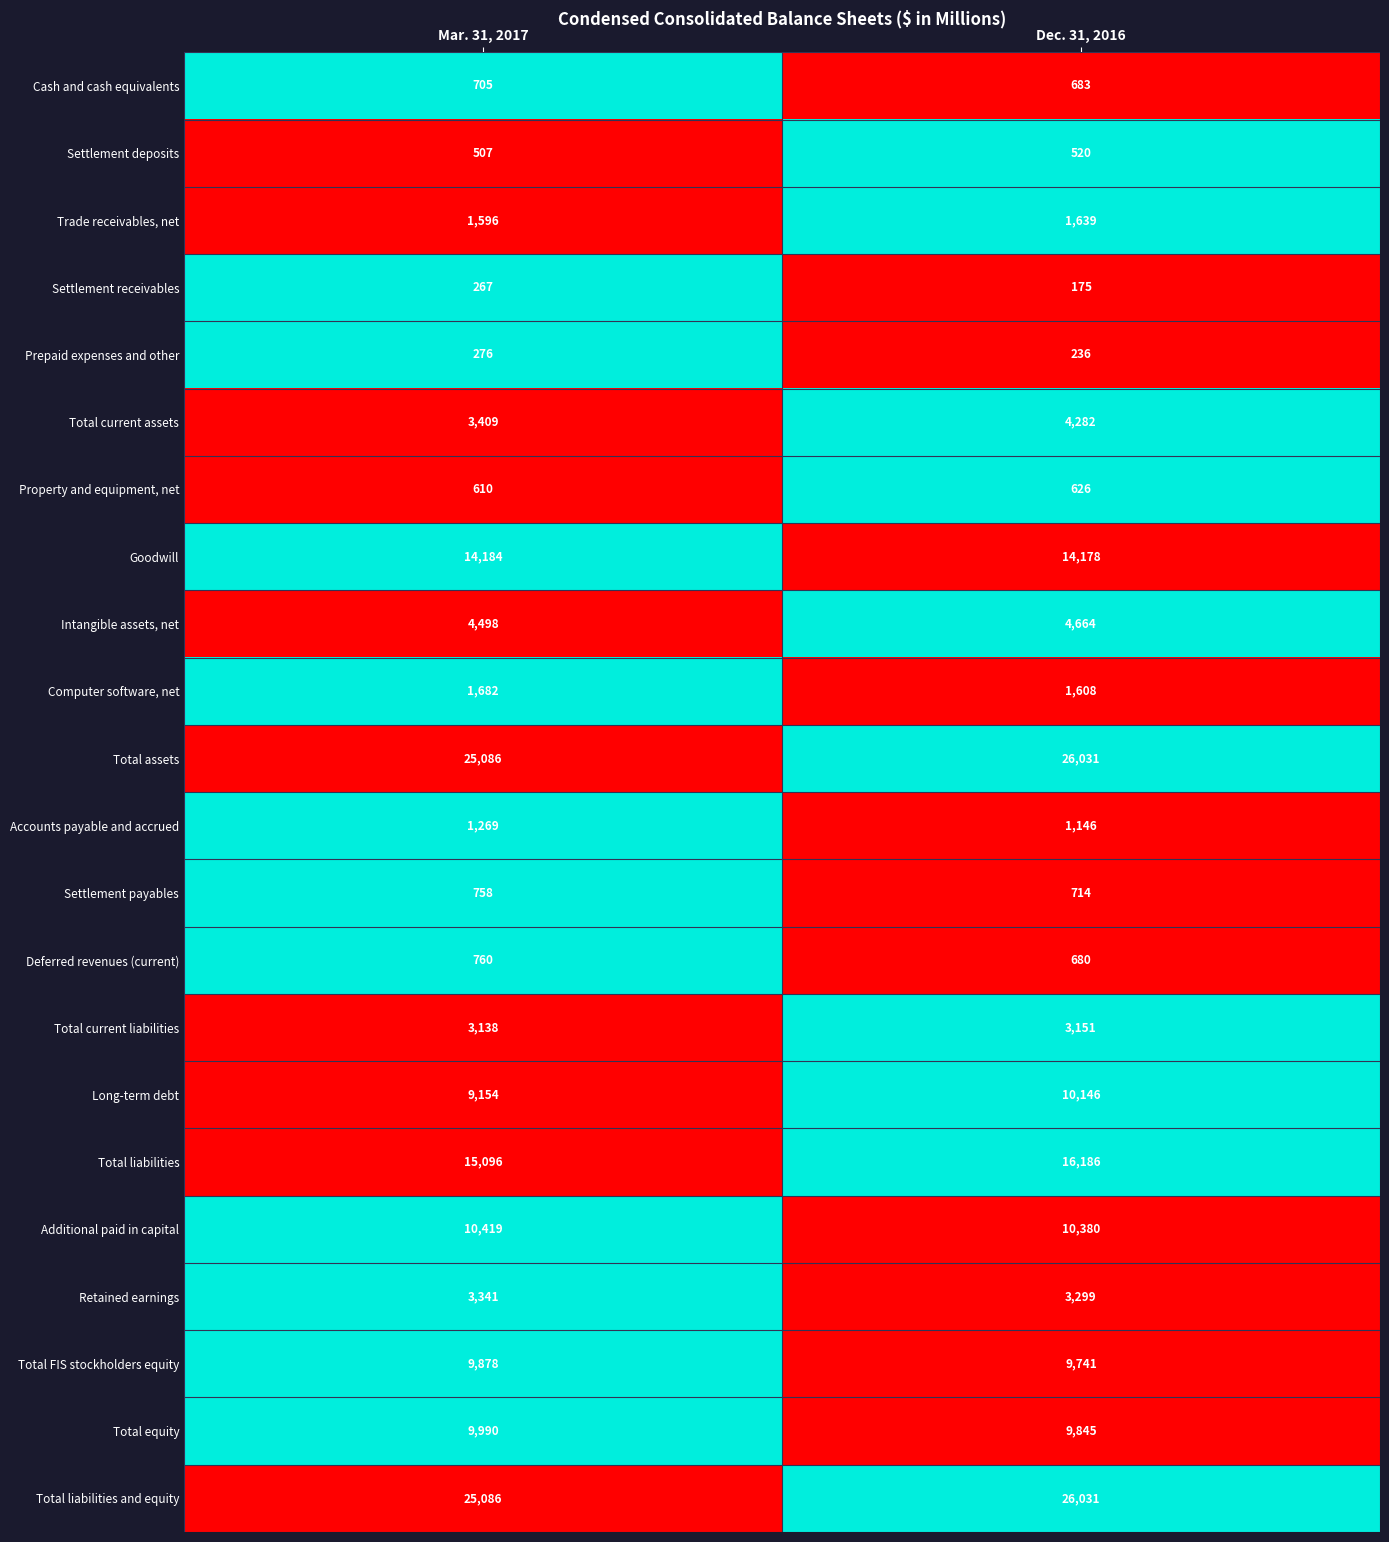

What is the total value across all series at Dec. 31, 2016?

145961